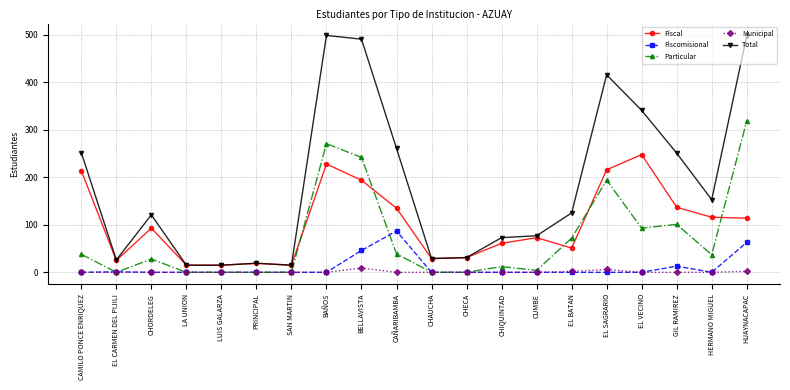

What is the difference between the Fiscal values at PRINCIPAL and CHECA?

12